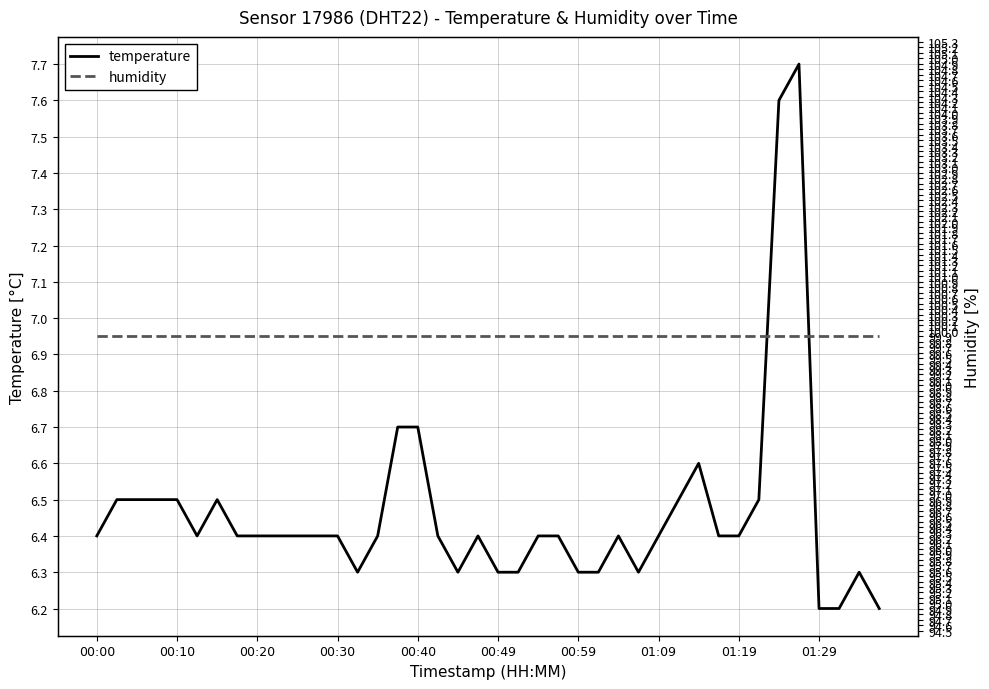

Is it true that humidity equals 153.0 at 10?

False